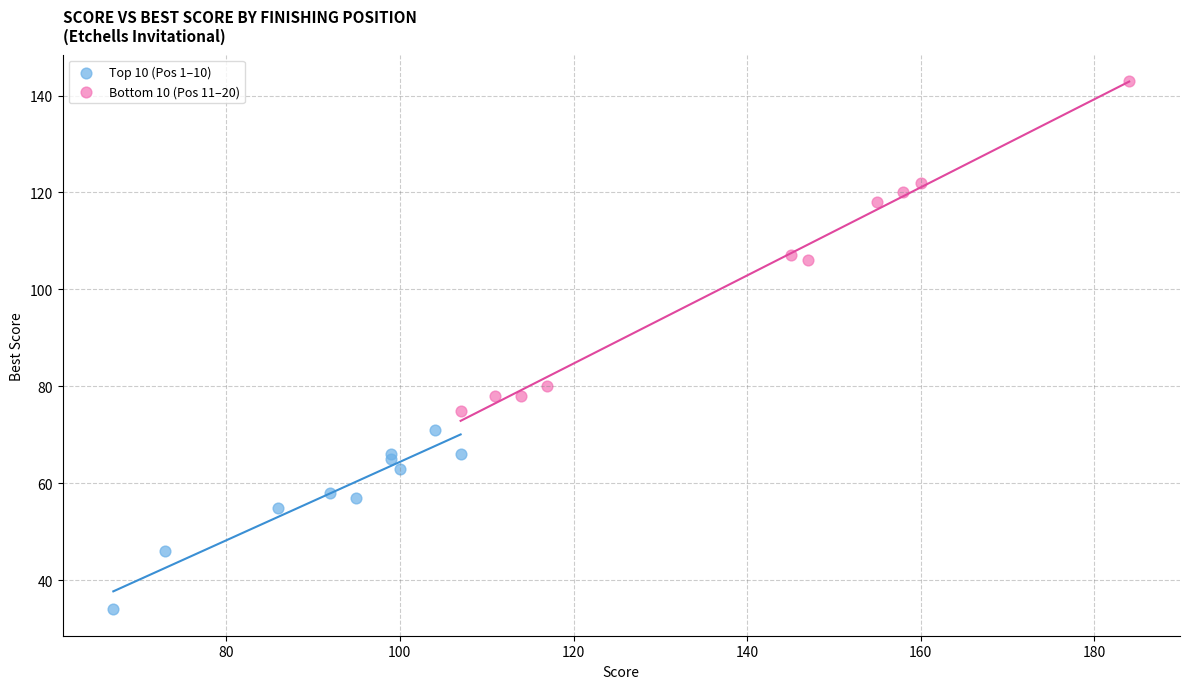

What are all the series names shown in the legend?

Top 10 (Pos 1–10), Bottom 10 (Pos 11–20)